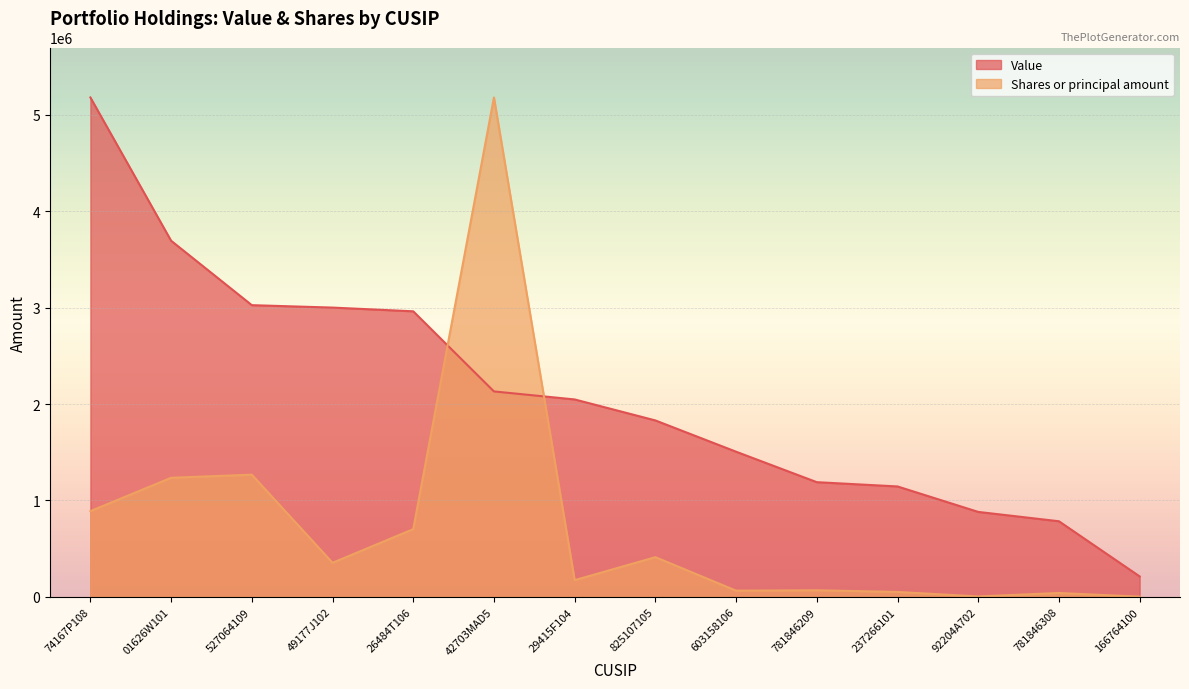

At which label does Value reach its minimum?

166764100